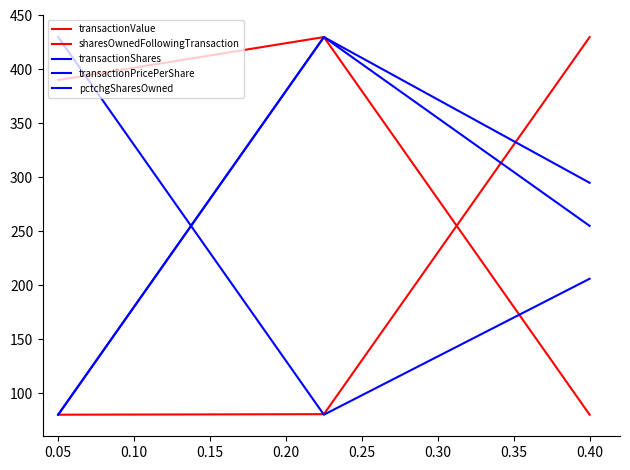

What is the minimum value for transactionValue?

80.0